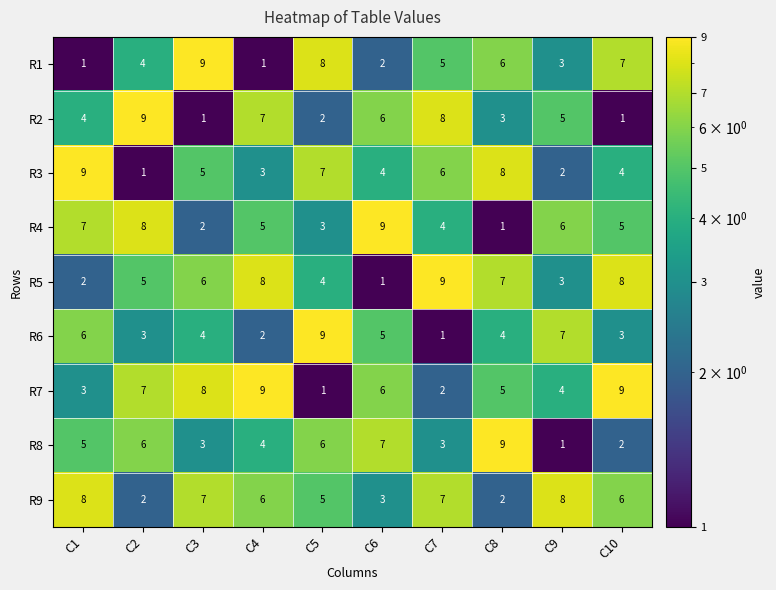

At how many categories does at least one series exceed 3?

10